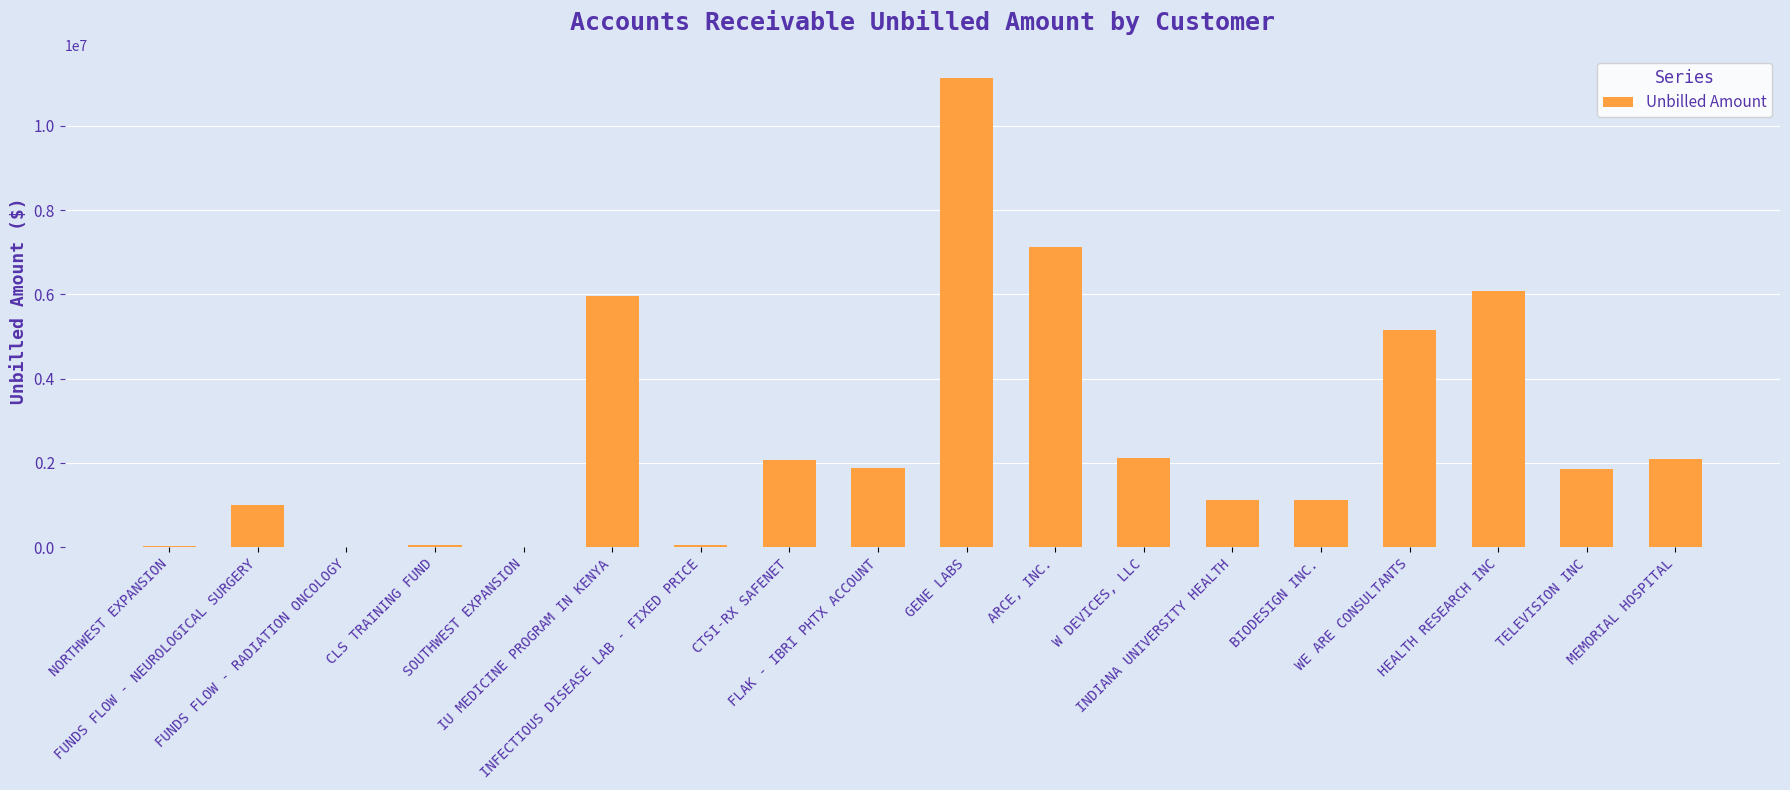

What is the sum of all values?

48801127.7